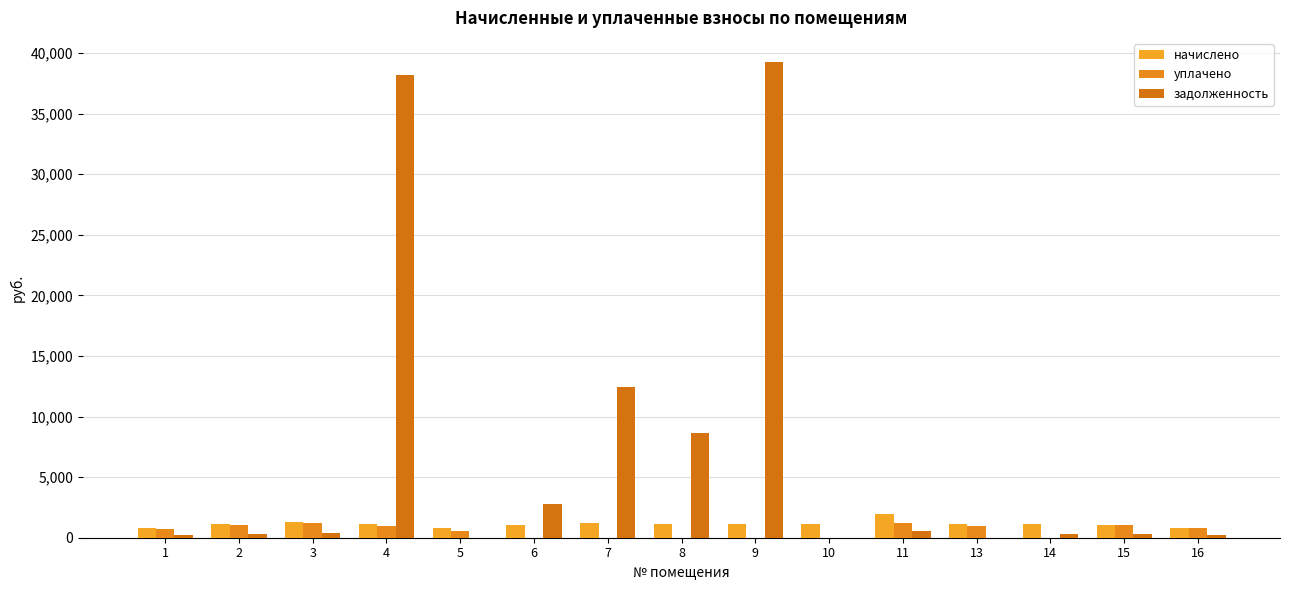

Which series has the largest range (max minus min)?

задолженность